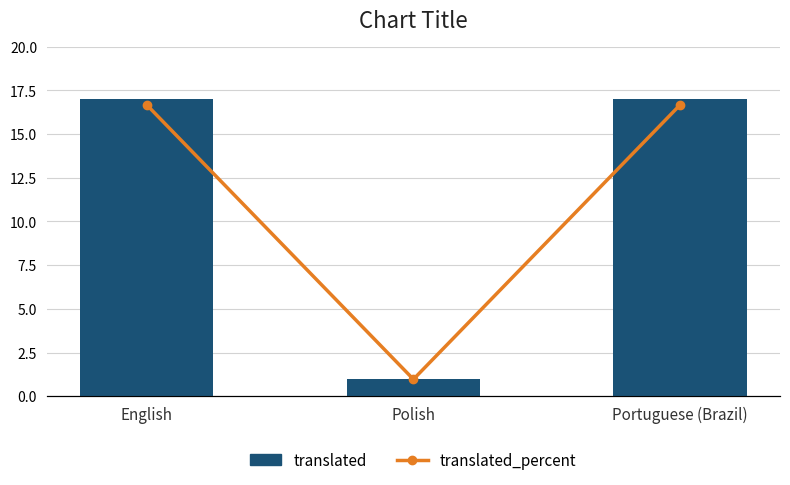

Rank the series at English from lowest to highest value.

translated, translated_percent